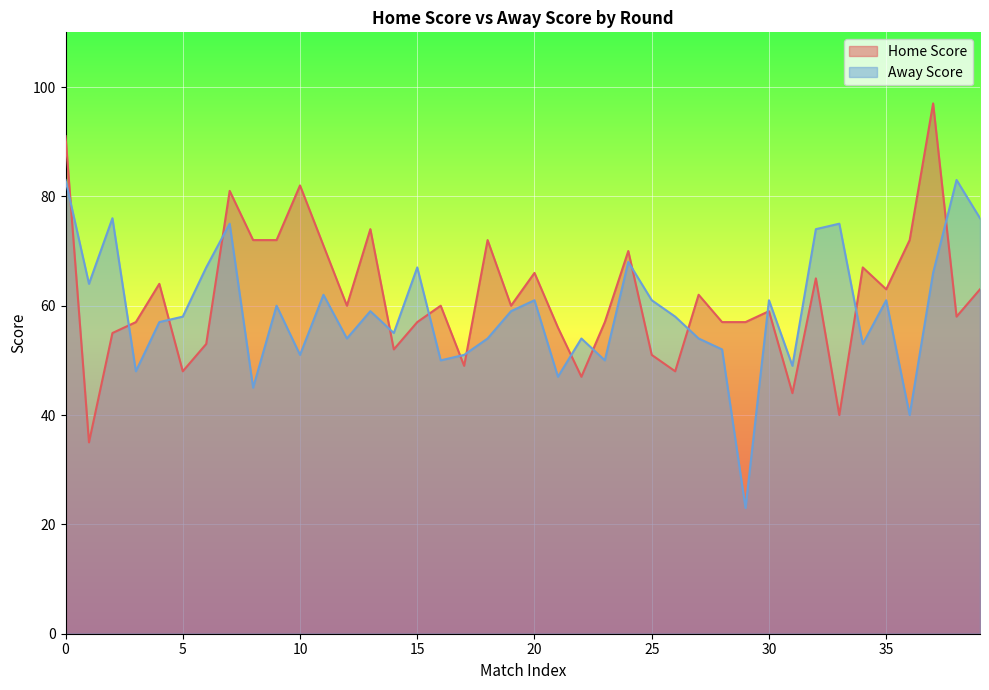

List the series in order of their peak value, lowest first.

Away Score, Home Score